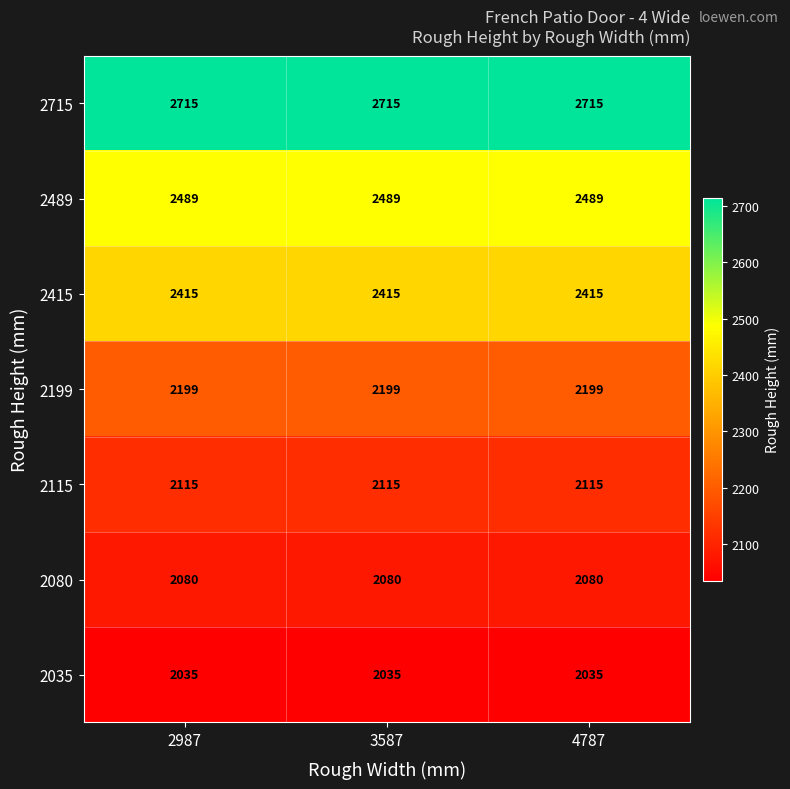

What is the average value of the 2199 series?

2199